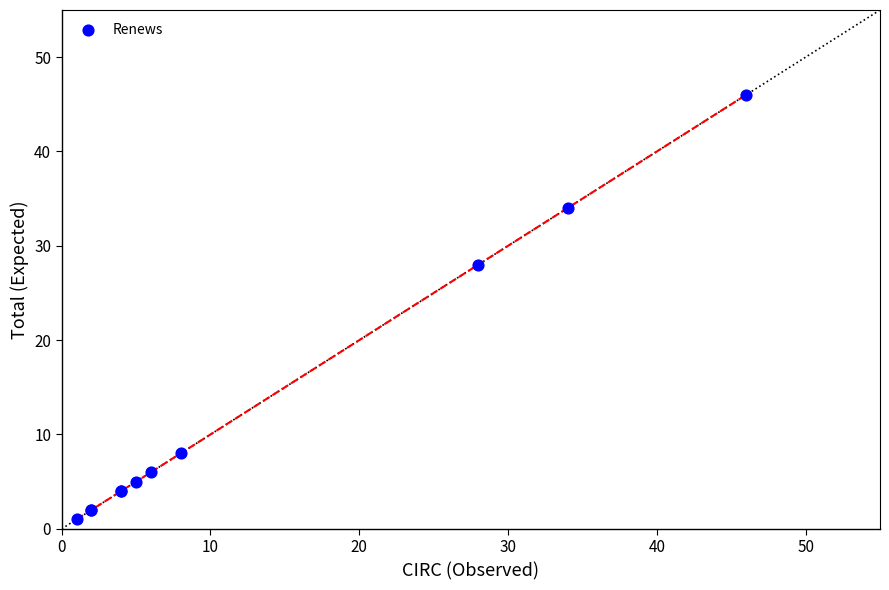

What Y value in the scatter plot is closest to 23?

28